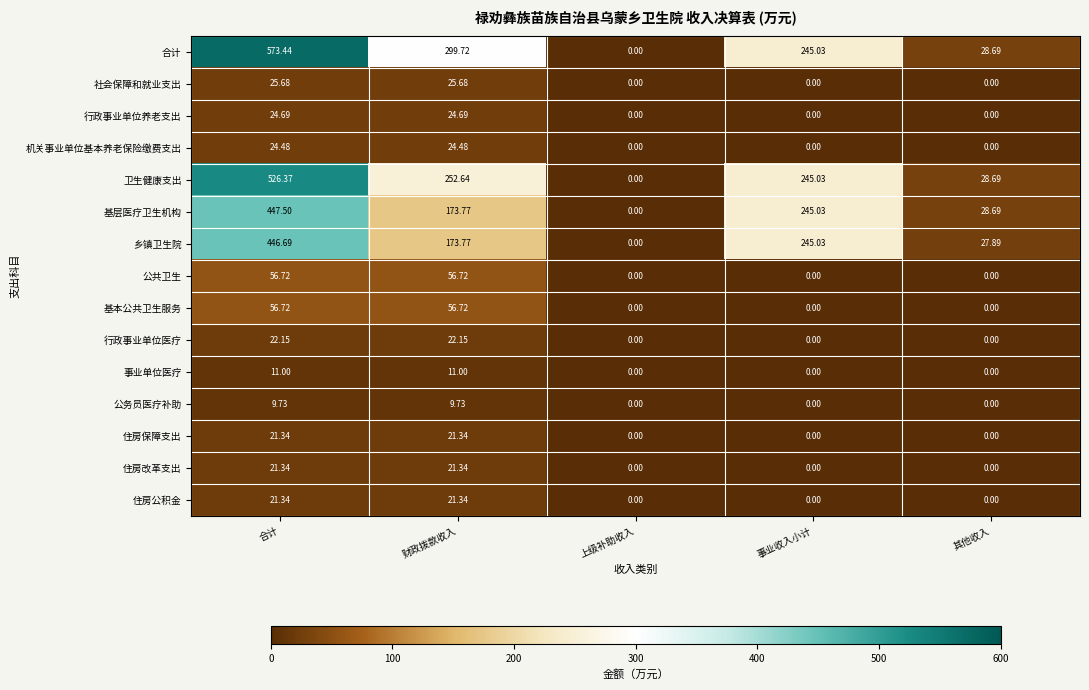

Where does the 基层医疗卫生机构 series first go above 173?

合计